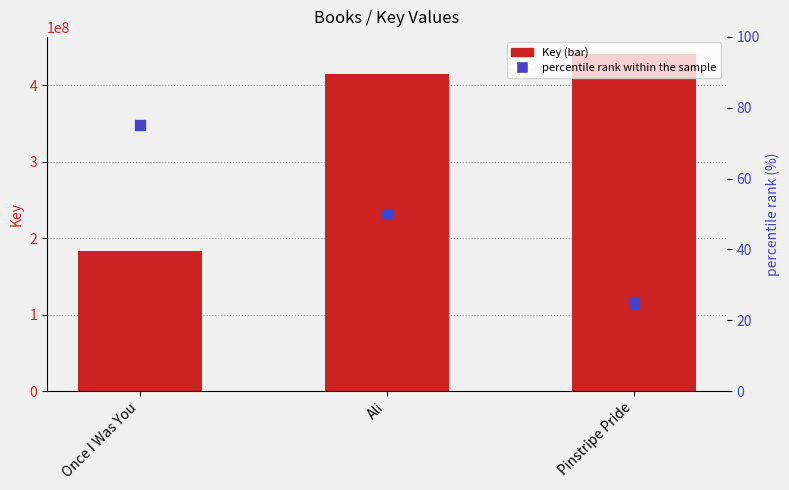

Which series reaches the minimum Y coordinate?

percentile rank within the sample